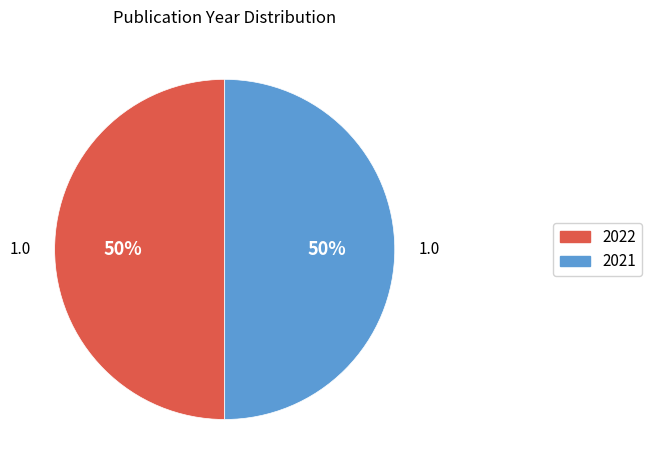

Count the number of slices in the pie.

2